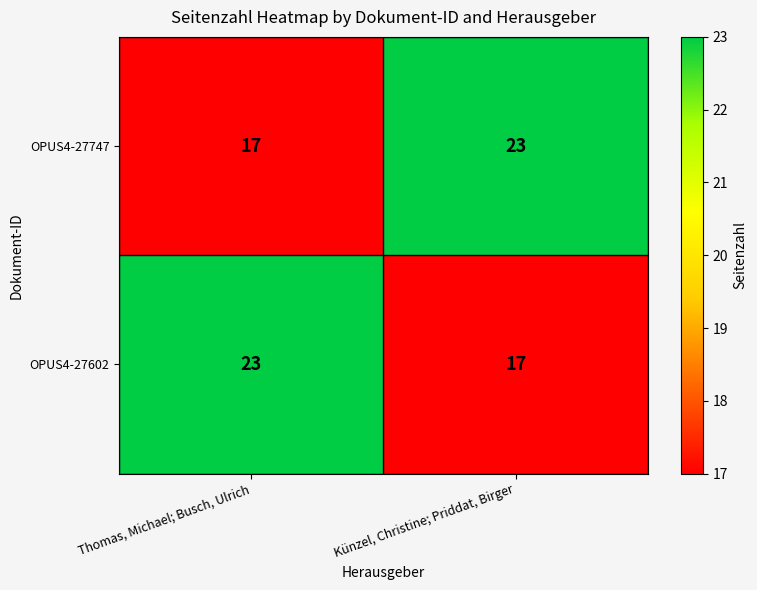

What is the smallest value displayed?

17